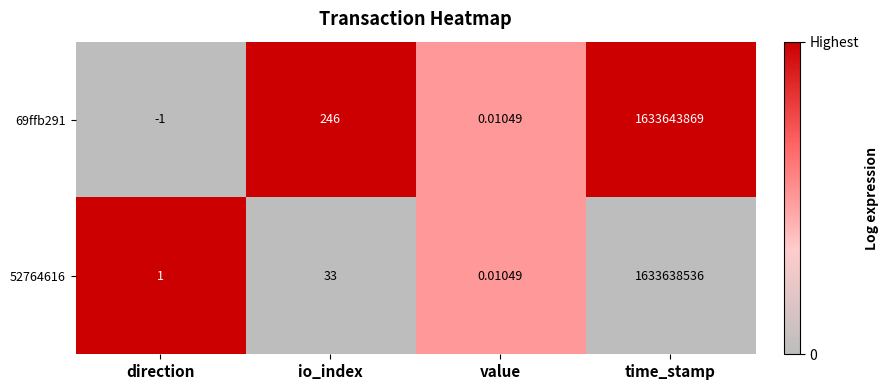

List the labels in order of 69ffb291 value, largest first.

time_stamp, io_index, value, direction